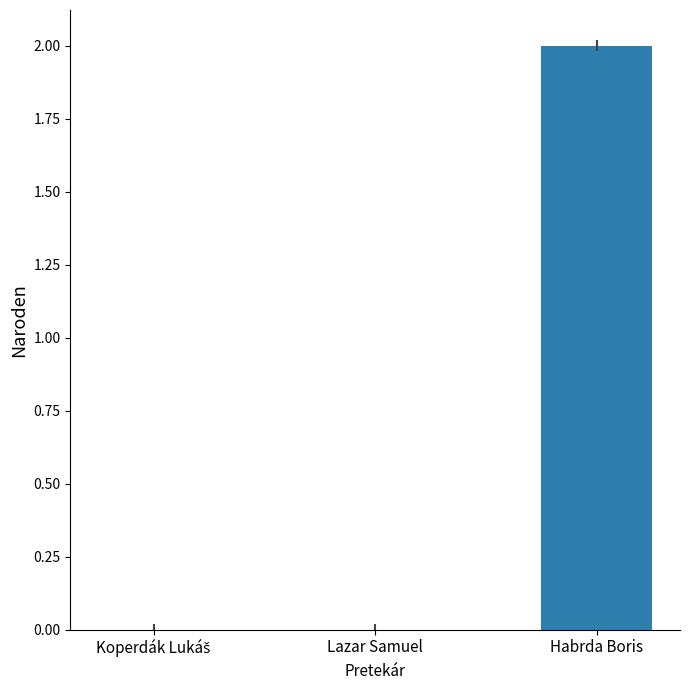

True or false: the data shows 2 at Habrda Boris.

True